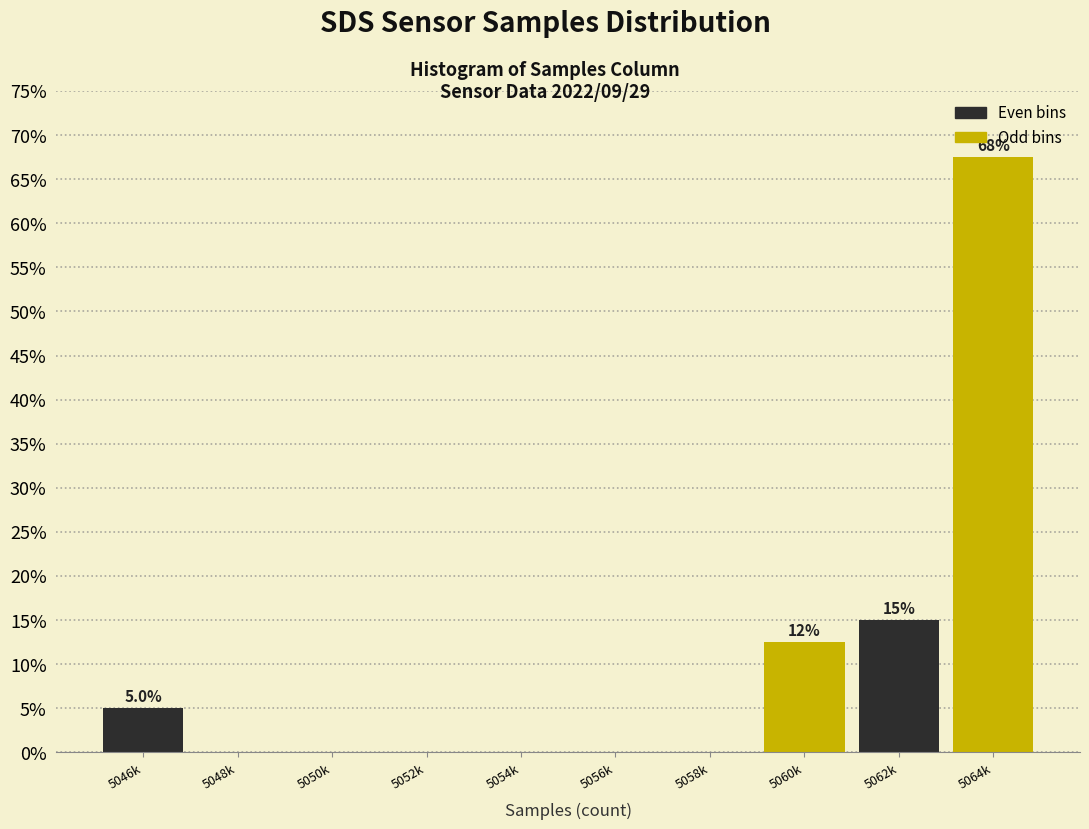

Reading right to left, list all the values displayed in this chart.

5064k=67.5	5062k=15.0	5060k=12.5	5058k=0.0	5056k=0.0	5054k=0.0	5052k=0.0	5050k=0.0	5048k=0.0	5046k=5.0